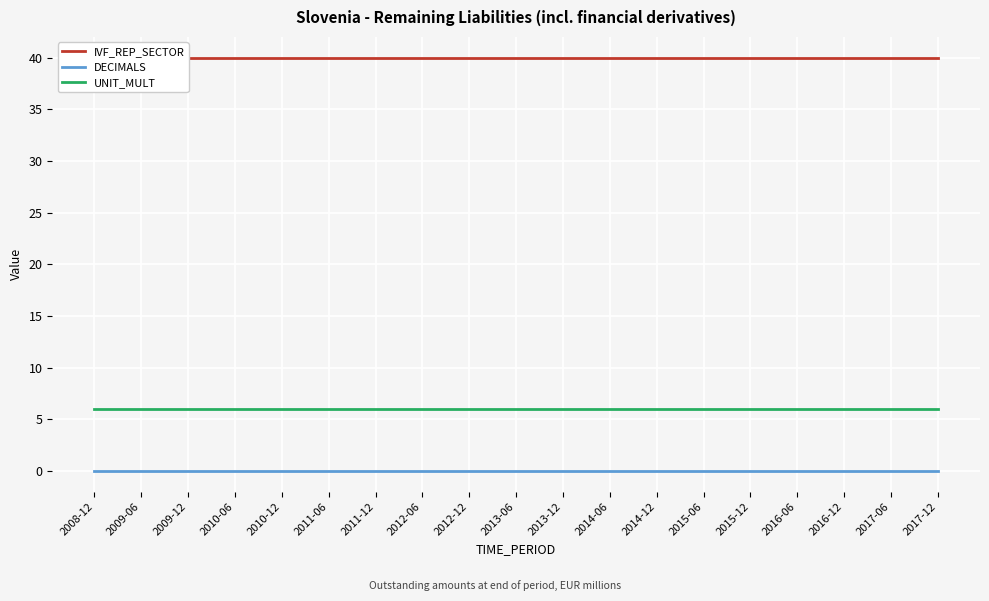

True or false: DECIMALS has more than 1 points higher than both neighbors.

False